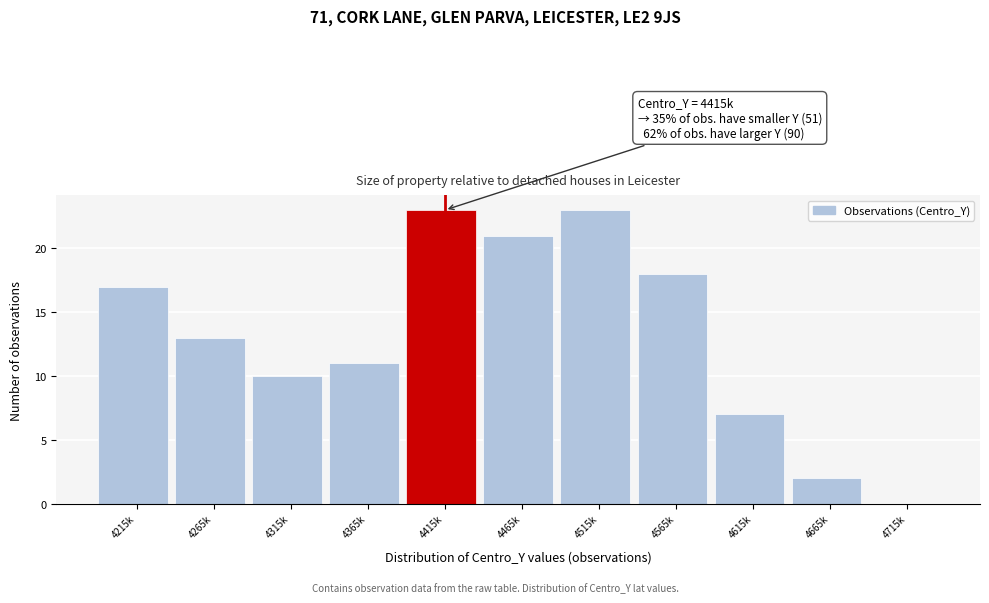

Reading left to right, what are all the values shown in this chart?

4215k=17	4265k=13	4315k=10	4365k=11	4415k=23	4465k=21	4515k=23	4565k=18	4615k=7	4665k=2	4715k=0